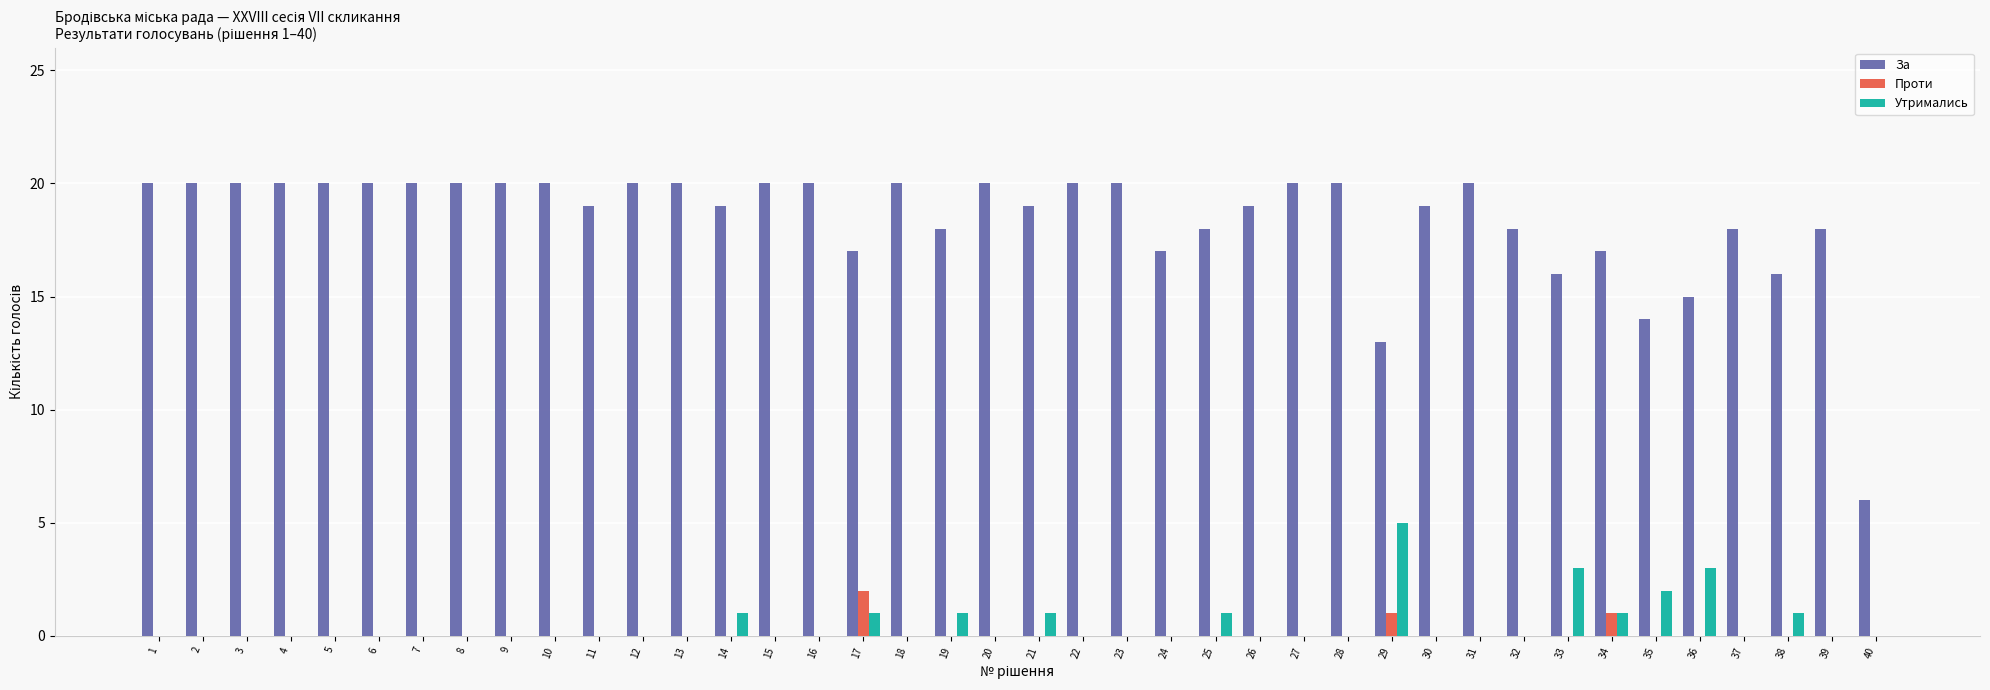

What is the total value across all series at 36?

18